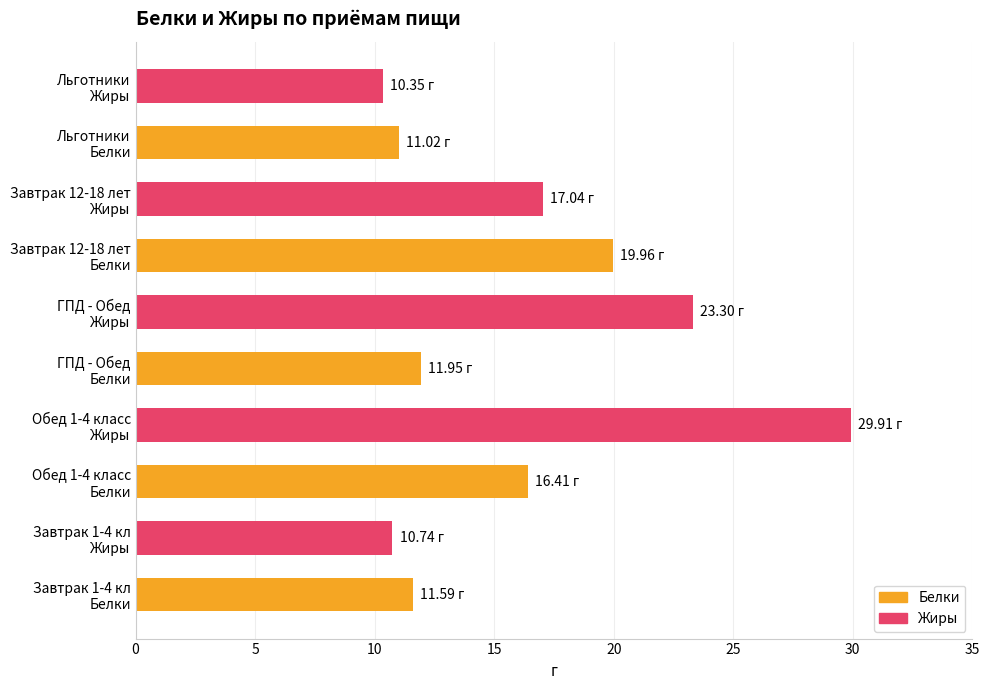

What is the average value?

16.2